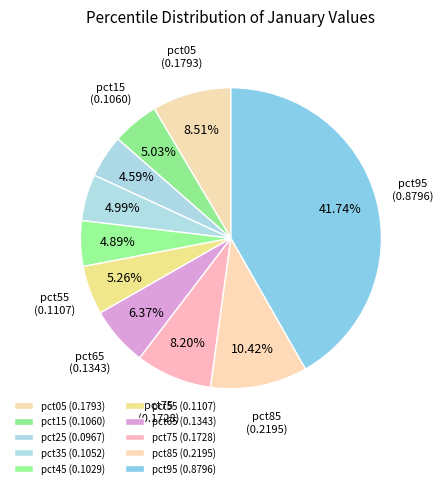

To the nearest percent, what portion does pct55 represent?

5%